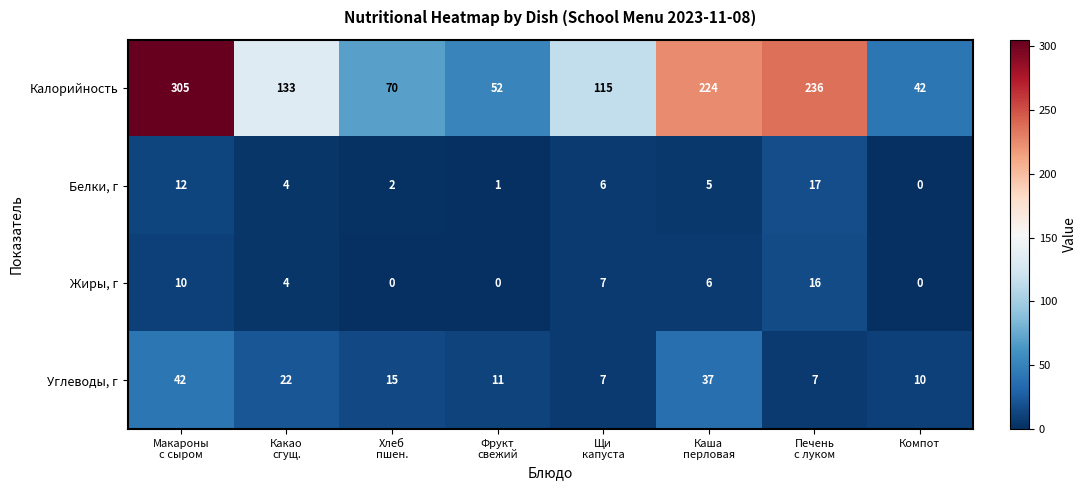

Rank the series at Фрукт
свежий from lowest to highest value.

Жиры, г, Белки, г, Углеводы, г, Калорийность